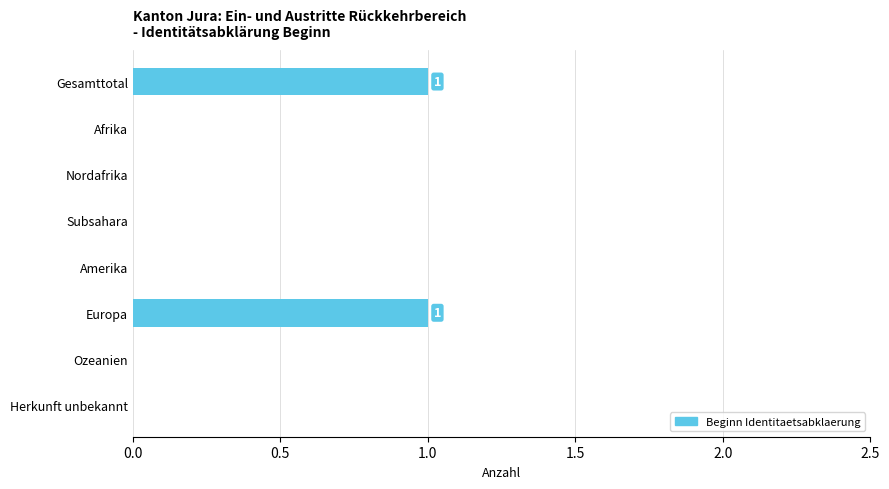

Between Ozeanien and Gesamttotal, which is larger?

Gesamttotal